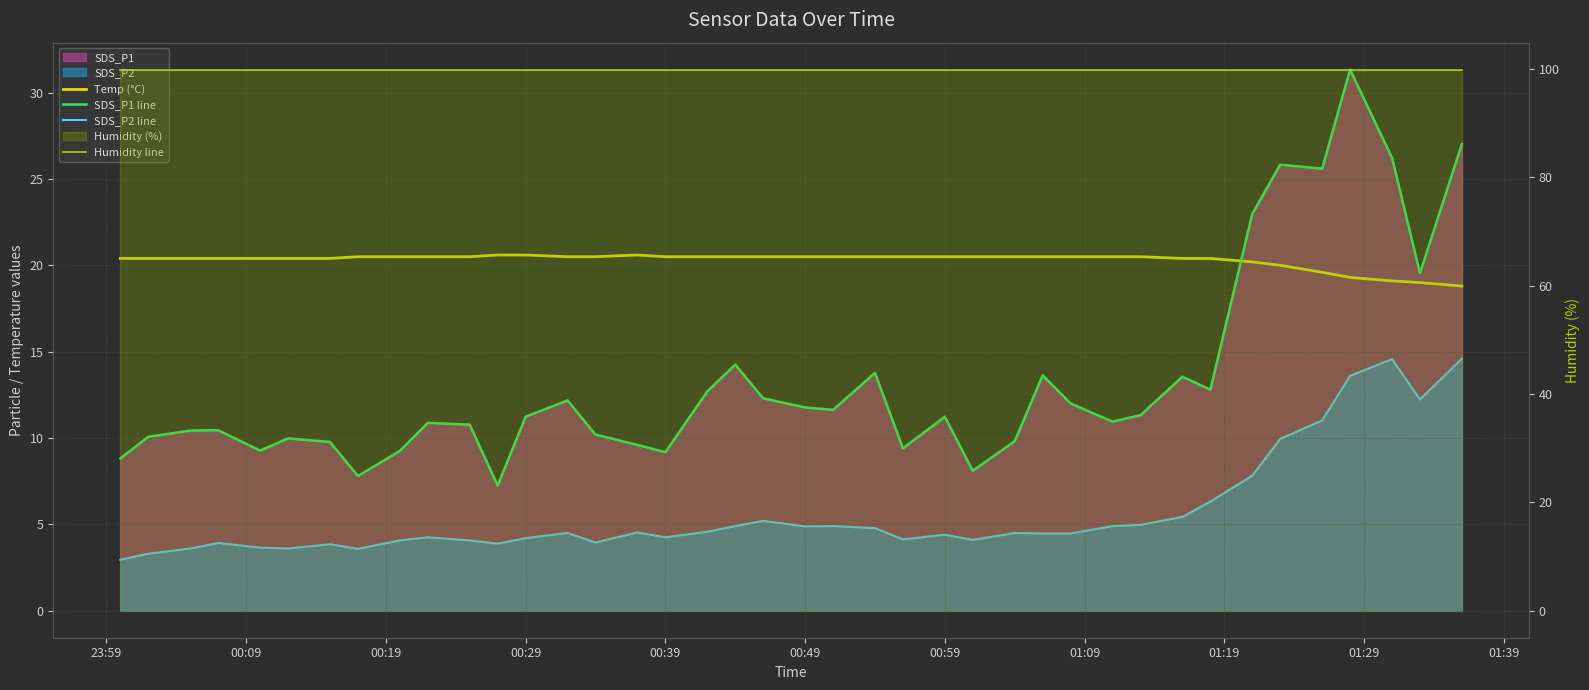

True or false: SDS_P2 line has a value of 2.8 at 31.

False